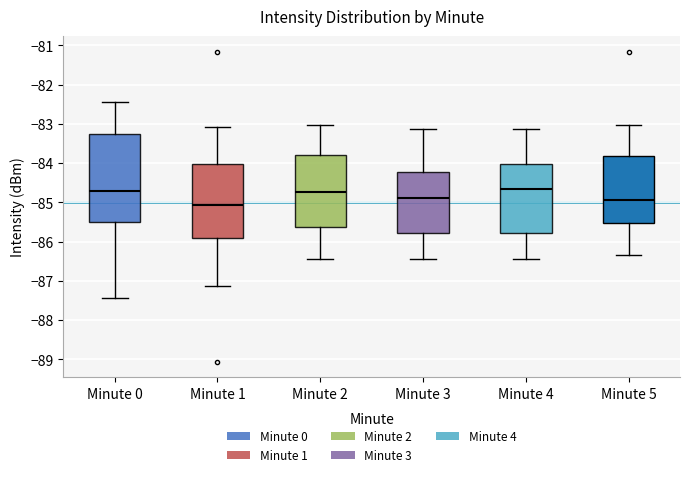

Where does the lower whisker of the box for Minute 3 end on the y-axis? The values are not printed on the chart, so give them approximately, as read against the axis.

-86.4